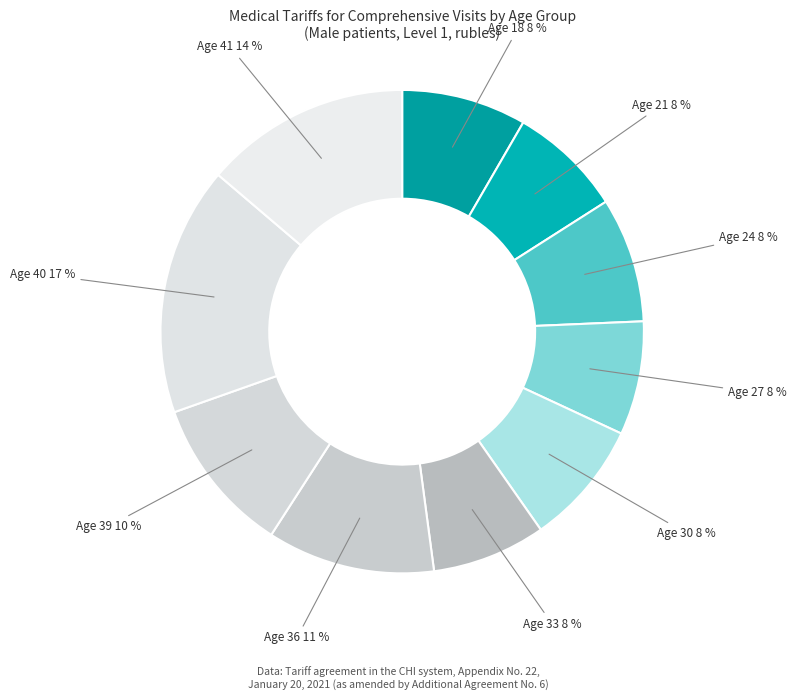

Approximately how many times larger is the value at Age 27 compared to Age 21?

1.0